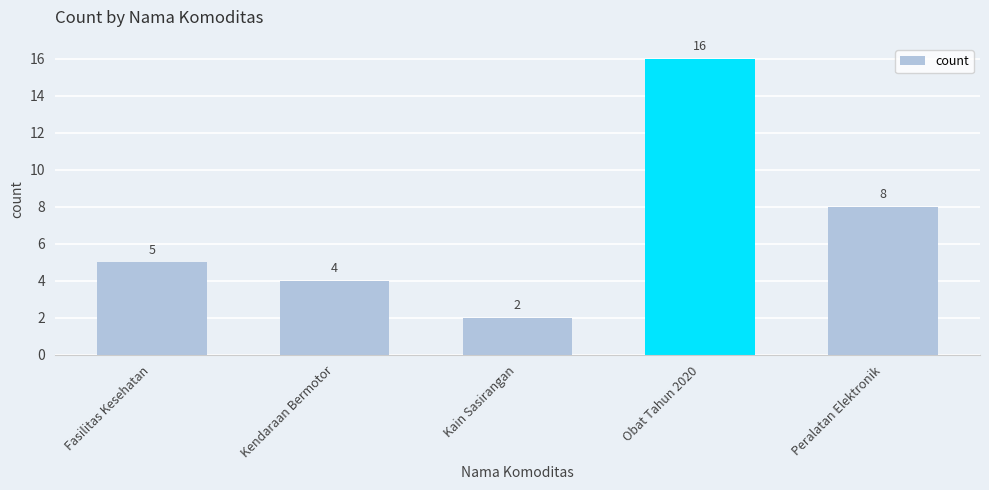

The chart shows a value of 2 at Kain Sasirangan. True or false?

True